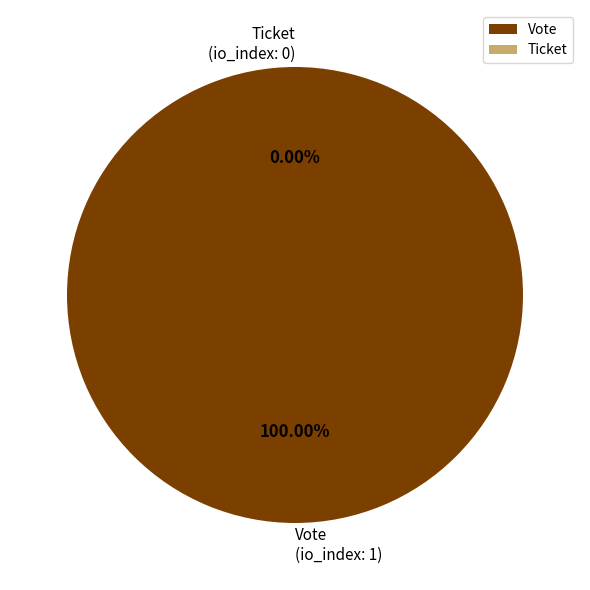

What is the smallest slice in the pie chart?

Ticket